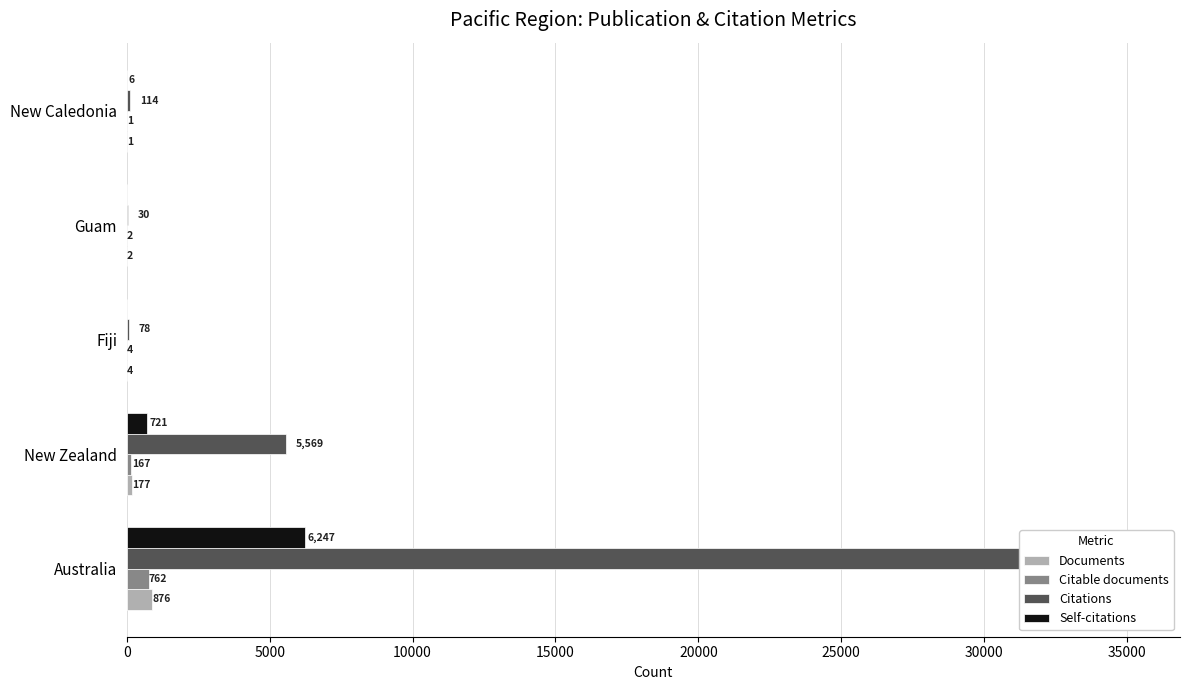

What is the difference between the second highest and second lowest values in the Citations series?

5491